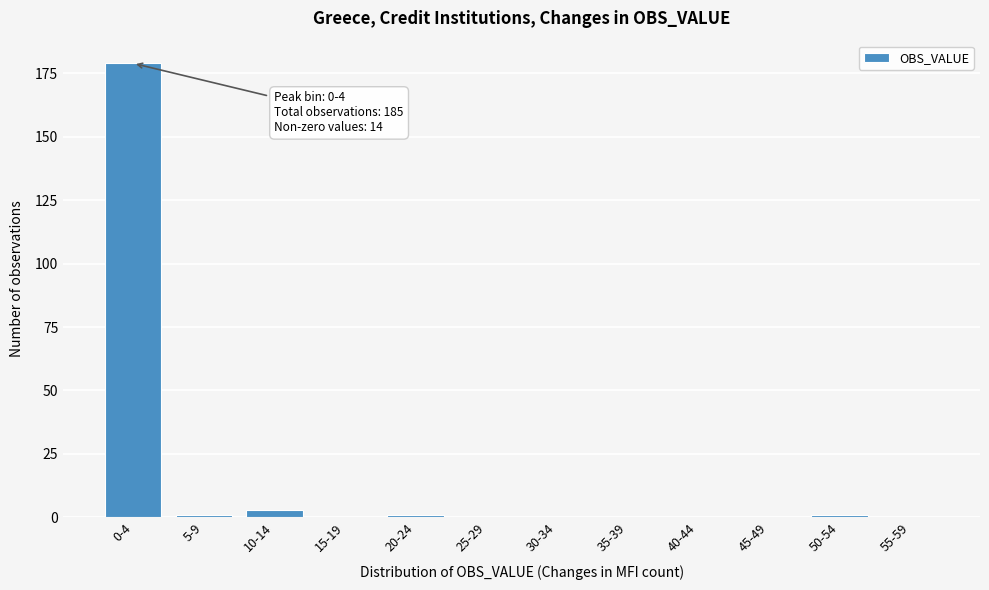

Reading left to right, list all the values displayed in this chart.

0-4=179	5-9=1	10-14=3	15-19=0	20-24=1	25-29=0	30-34=0	35-39=0	40-44=0	45-49=0	50-54=1	55-59=0